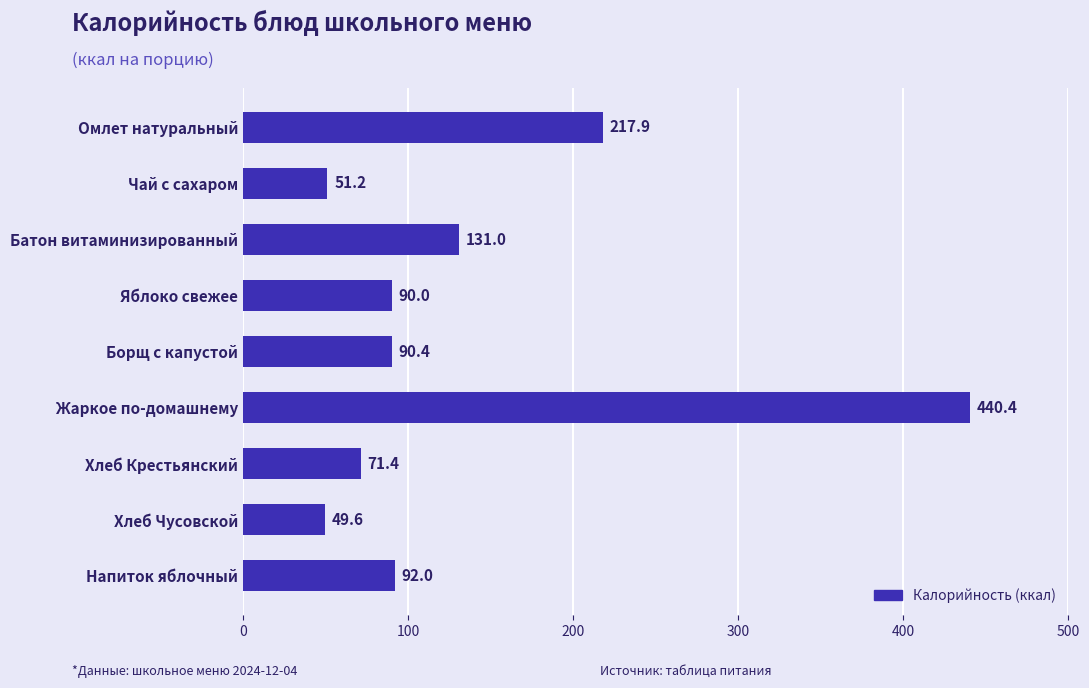

The value at Хлеб Крестьянский is 71.4. True or false?

True